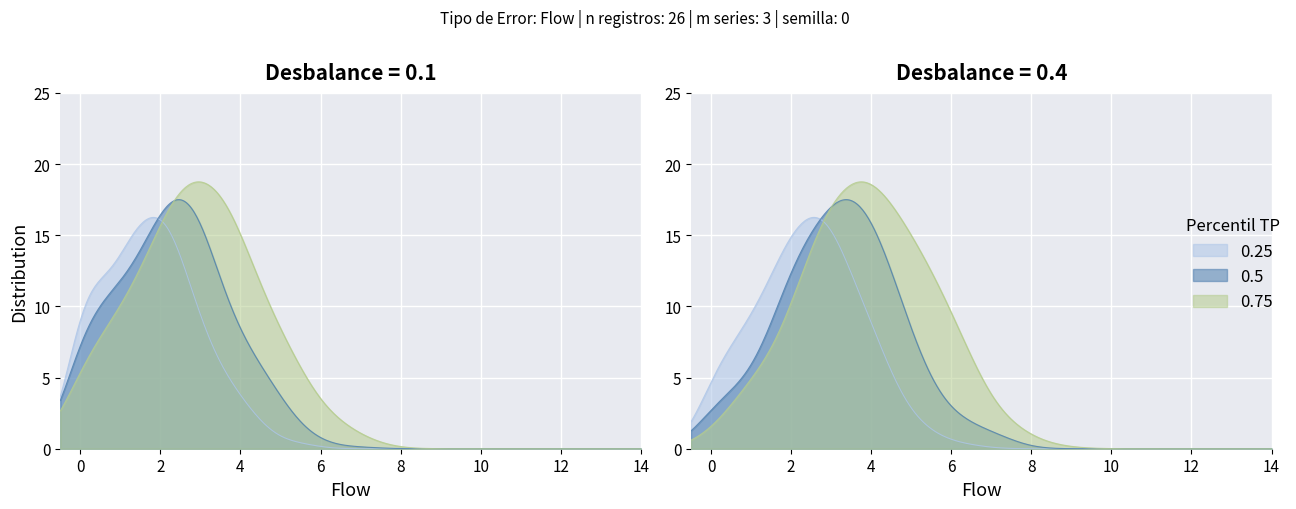

How many lines are shown in the chart?

3